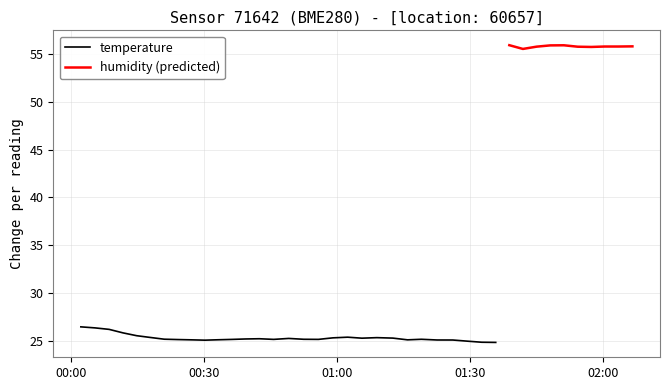

What is the maximum value shown in the chart?

56.1